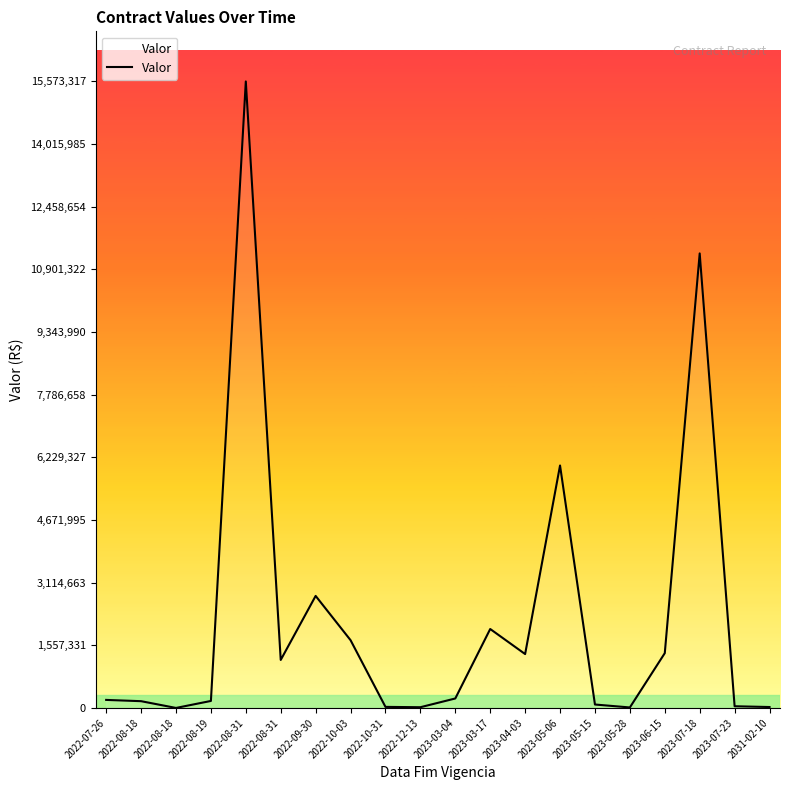

How many lines are shown in the chart?

1